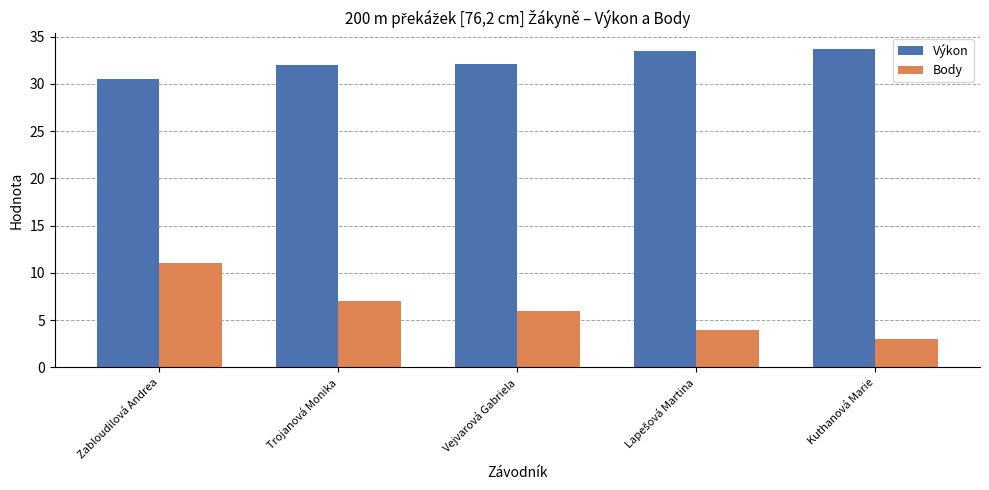

Reading left to right, list all the values displayed in this chart.

Výkon: 30.5	32.0	32.1	33.5	33.7
Body: 11.0	7.0	6.0	4.0	3.0